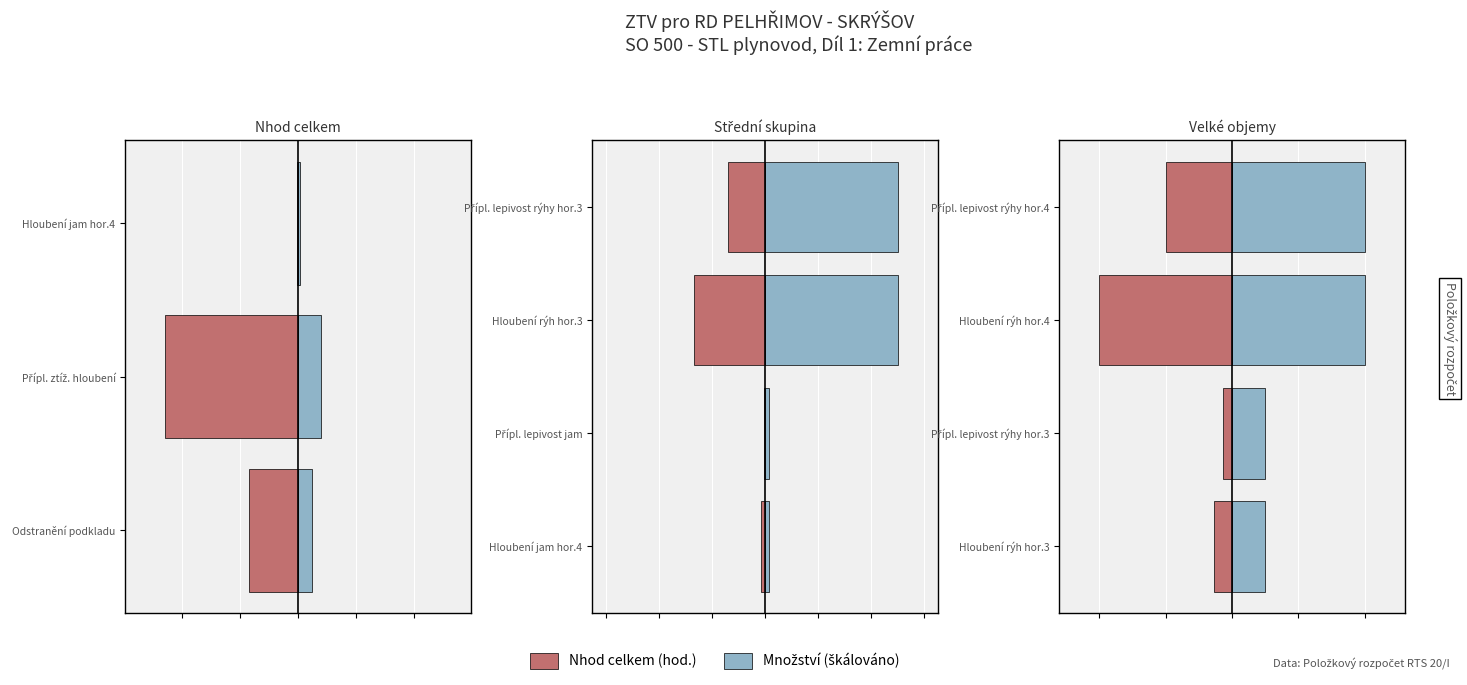

Is it true that Nhod celkem equals -200.6 at 2?

True